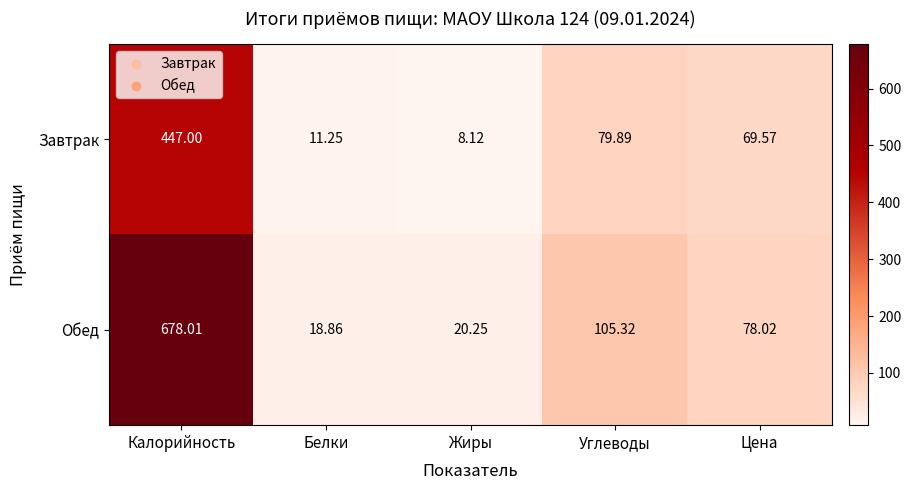

Where is Завтрак nearest to the value 227?

Углеводы